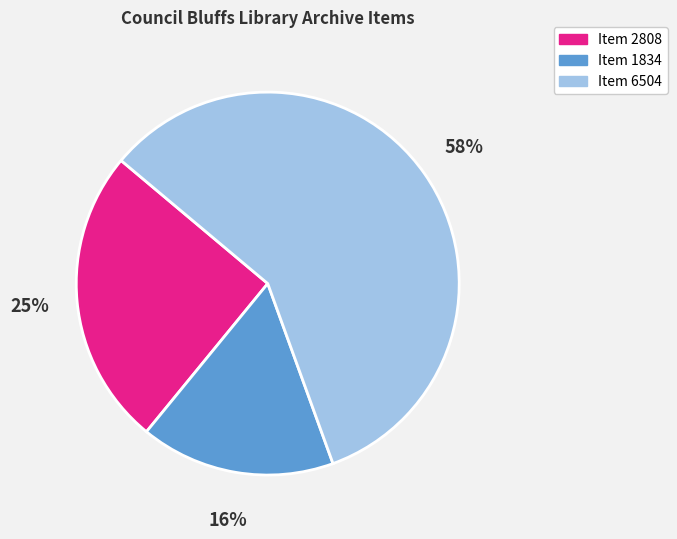

Do Item 2808 and Item 6504 together represent more than half of the pie?

Yes